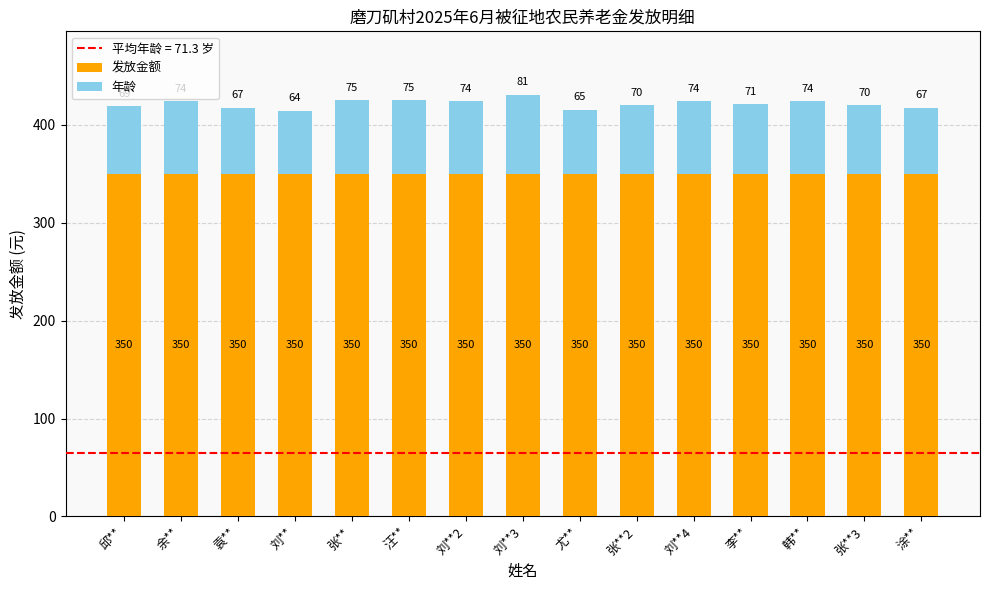

Does the chart contain any negative values?

No